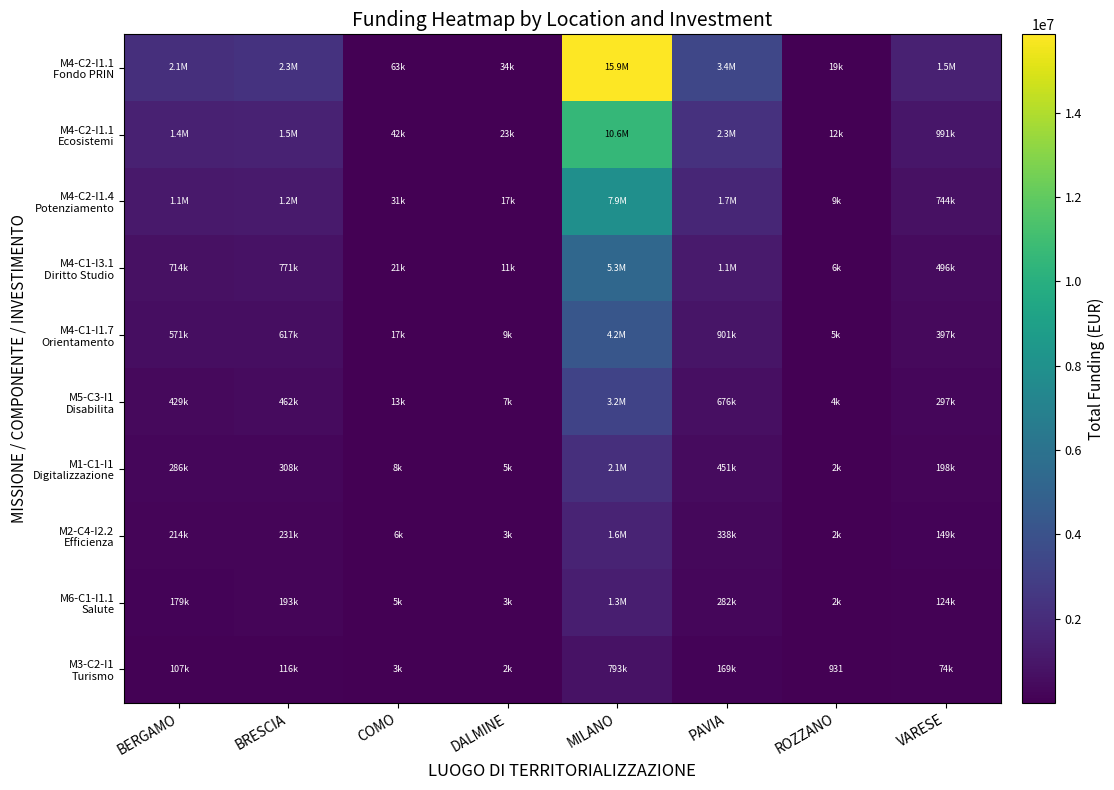

What is the sum of the M1-C1-I1 Digitalizzazione values at VARESE and BRESCIA?

506579.1